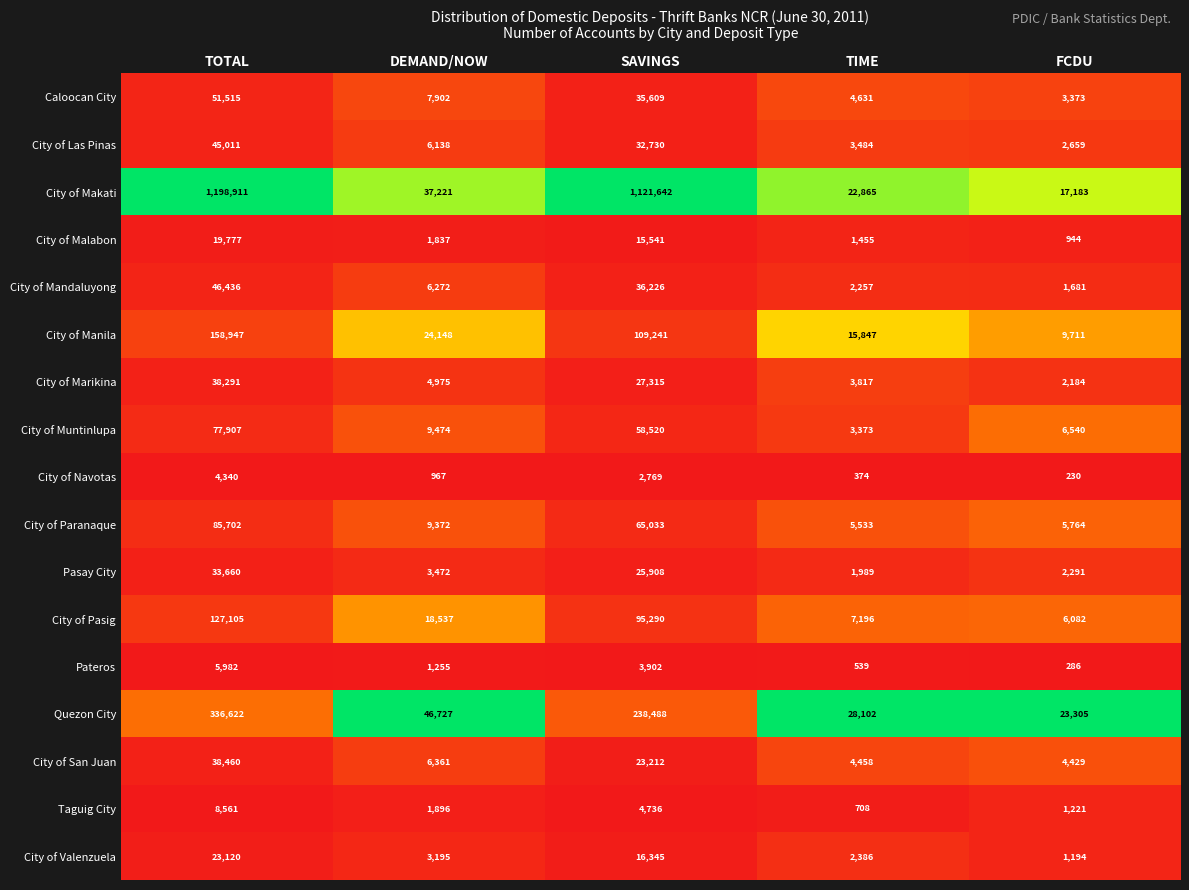

At which category is the sum across all series the highest?

TOTAL